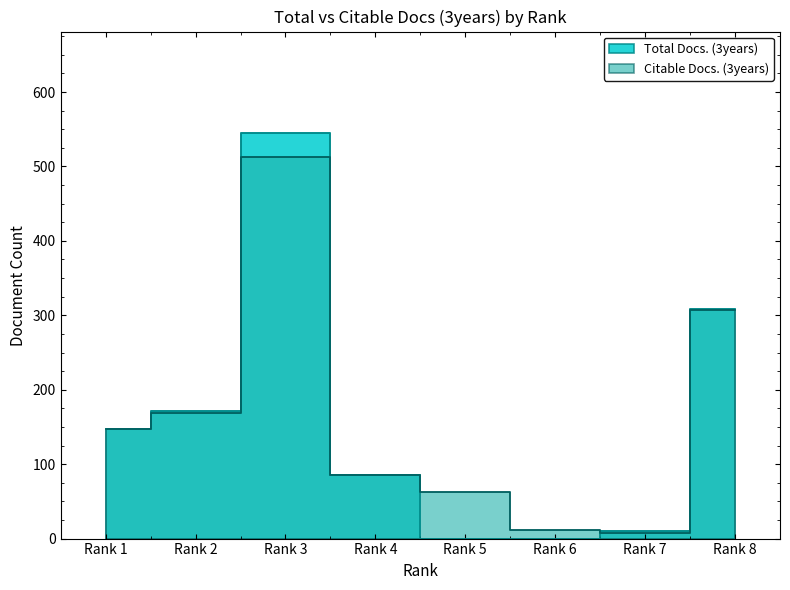

How many values in the Total Docs. (3years) series are below 147?

4